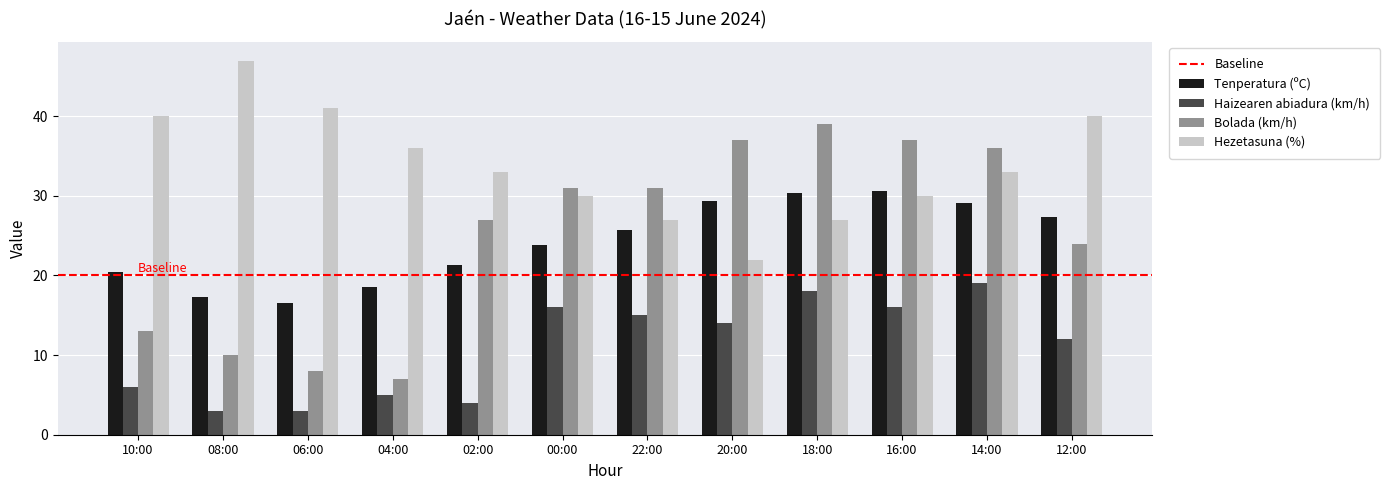

What is the sum of the Bolada (km/h) values at 16:00 and 20:00?

74.0